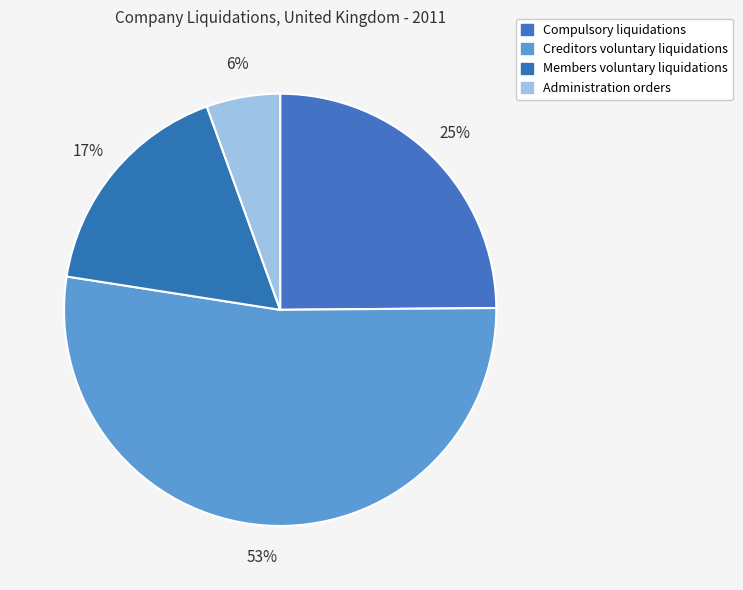

How much of the chart is everything except Administration orders?

94.5%